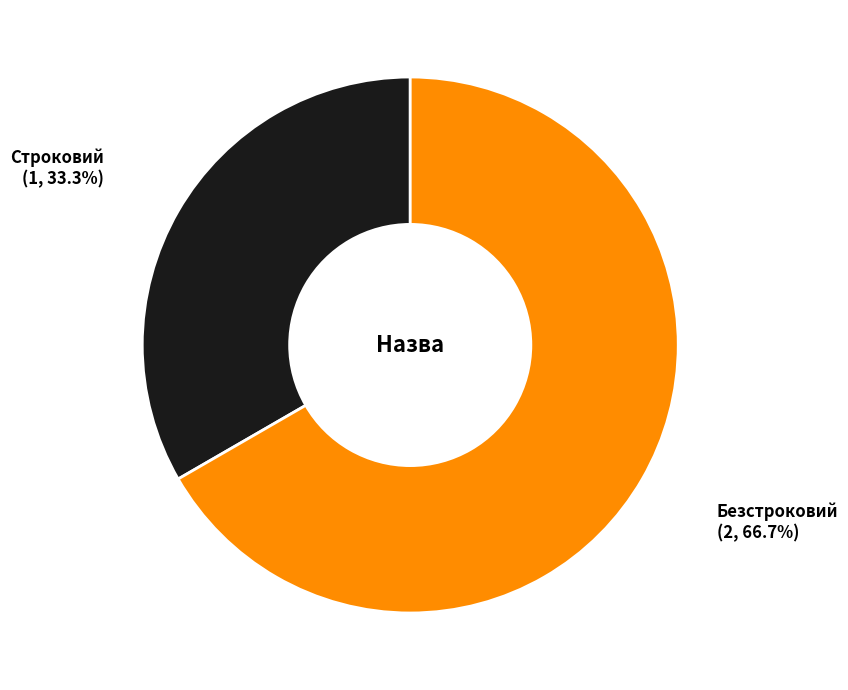

Does any single category account for the majority?

Yes